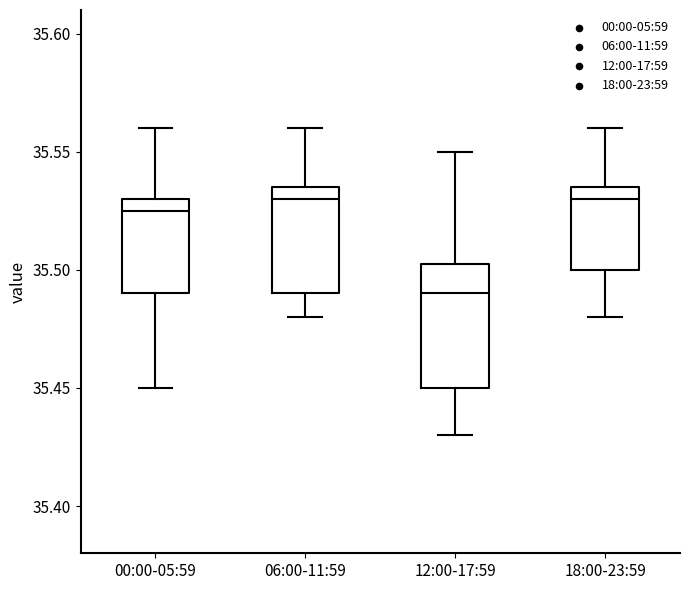

Which box has the lowest median line?

12:00-17:59